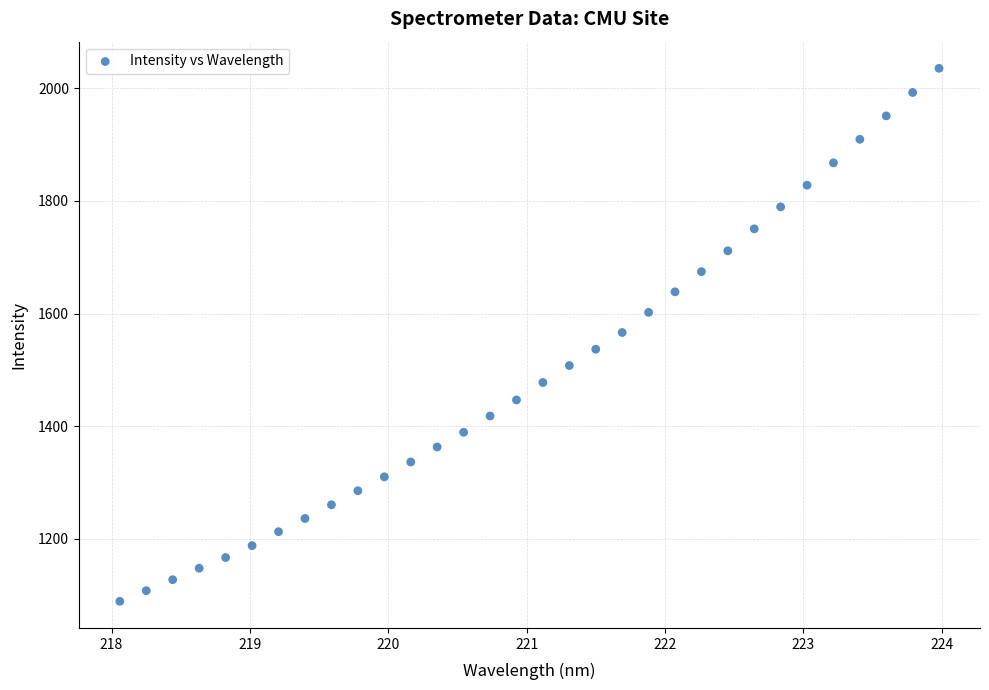

What is the range of Y values (max minus min)?

947.1